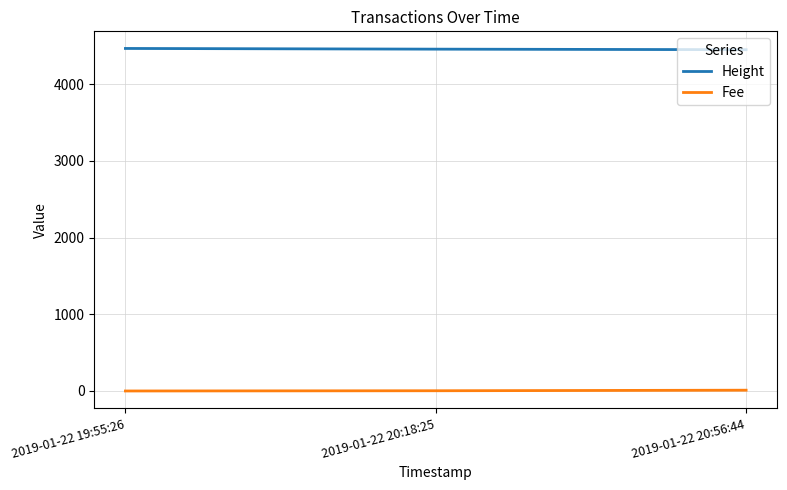

What is the highest value of the Fee series?

10.4